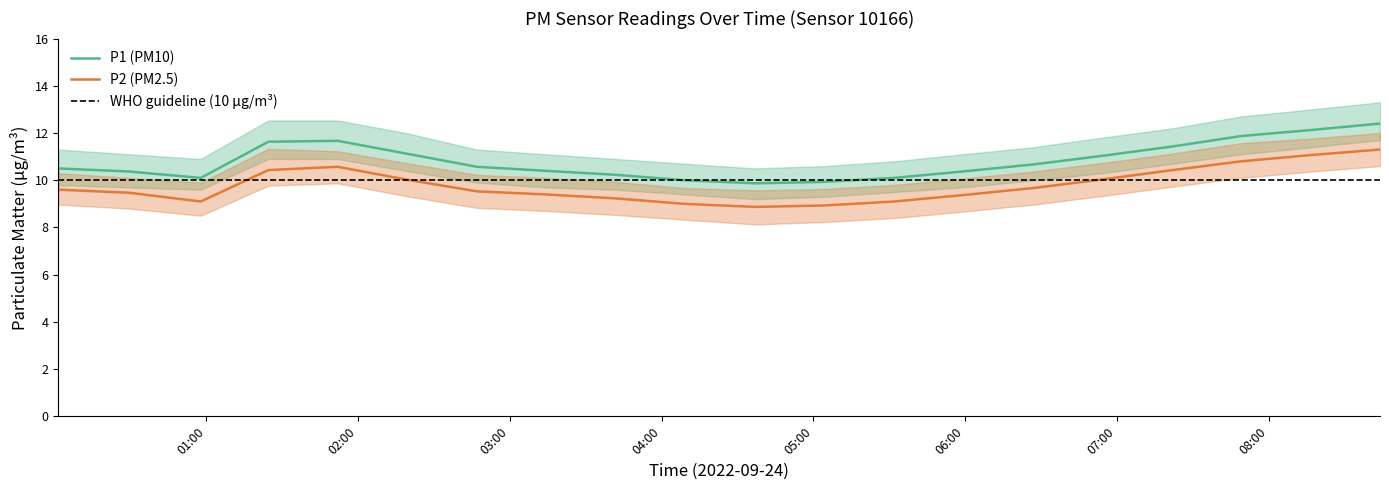

True or false: P1 (PM10) and P2 (PM2.5) intersect in this chart.

False